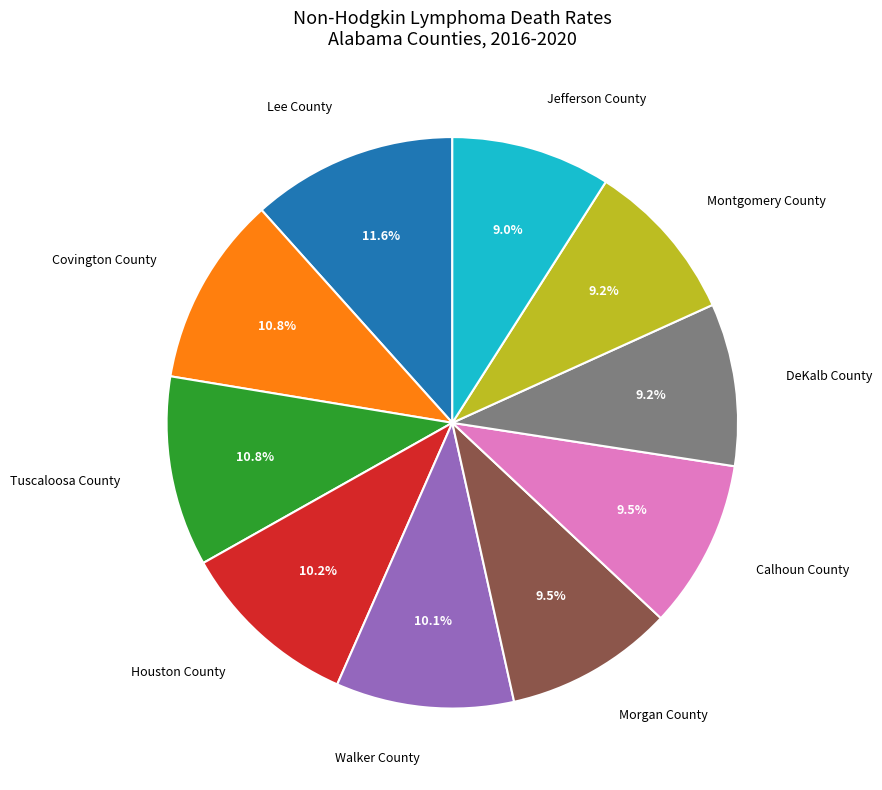

Which slice is the largest?

Lee County